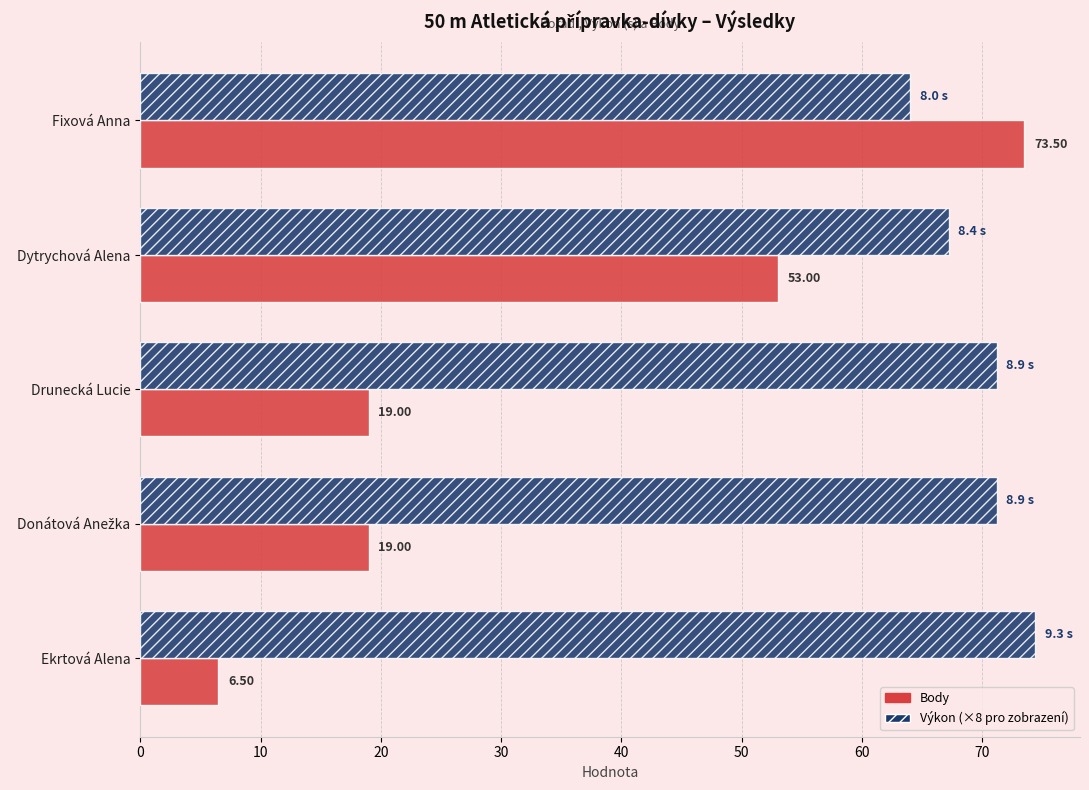

Count the number of data series in this chart.

2